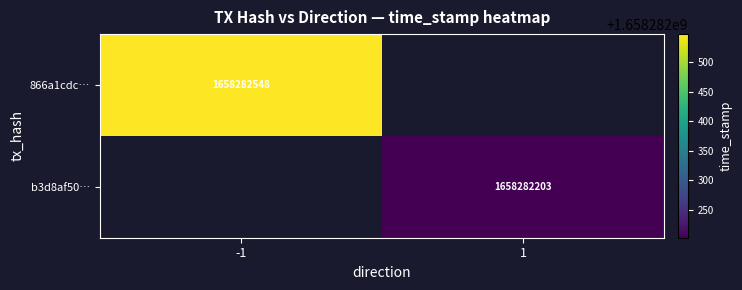

Reading right to left, transcribe all the data shown in this chart.

866a1cdc6cc8e9b9b0709ca975ef9e0d8c78d30: time_stamp=1658282548	direction=-1
b3d8af50b642a39430ca23290ae9d7ce9a49f88: time_stamp=1658282203	direction=1